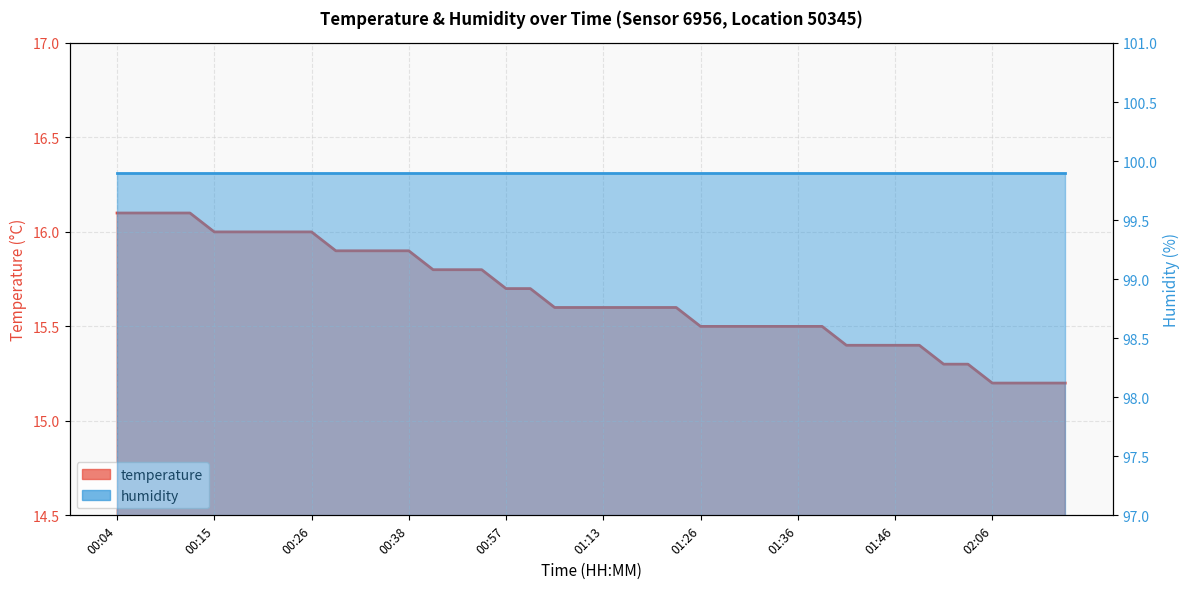

Which label corresponds to the smallest value in the chart?

02:06